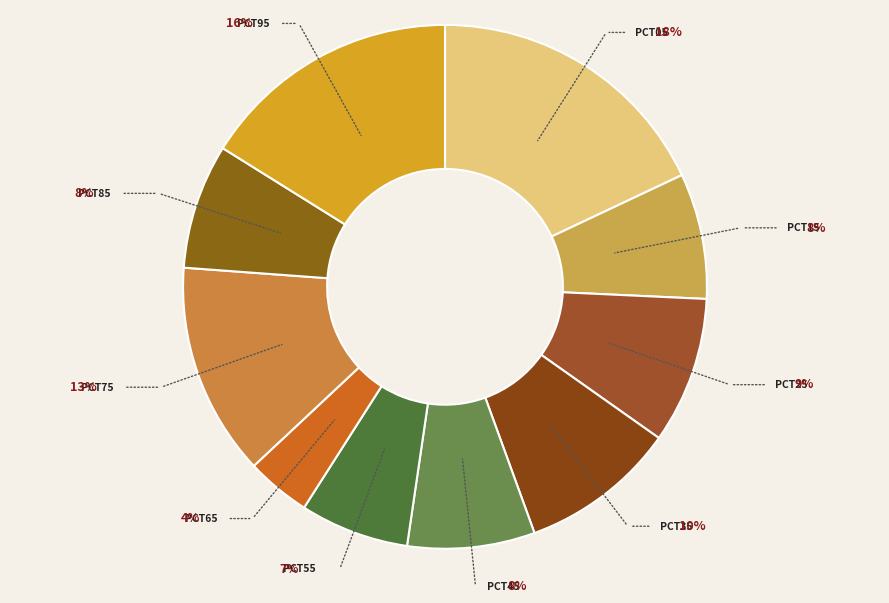

How many slices are in this pie chart?

10